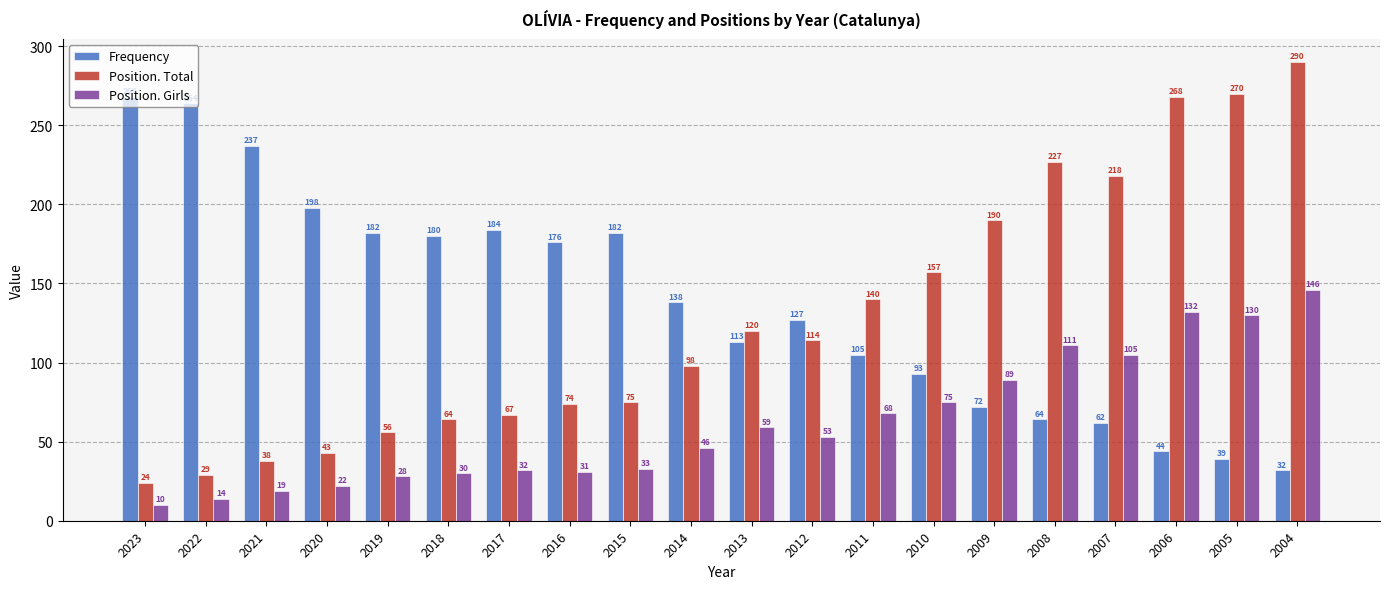

Which series changed the most between 2017 and 2014?

Frequency